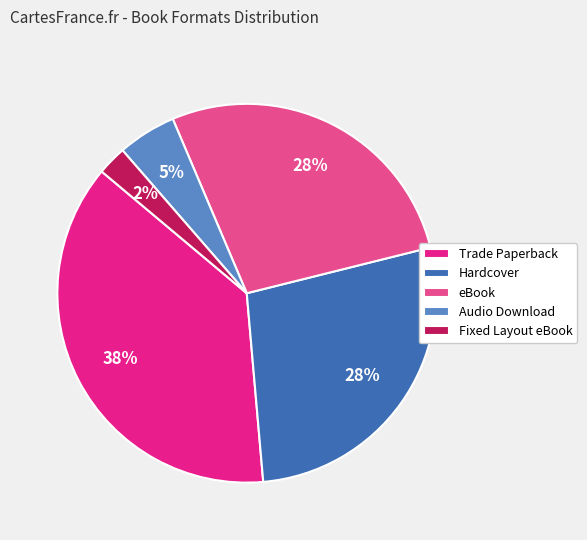

What is the ratio of the value at Fixed Layout eBook to the value at Hardcover?

0.1